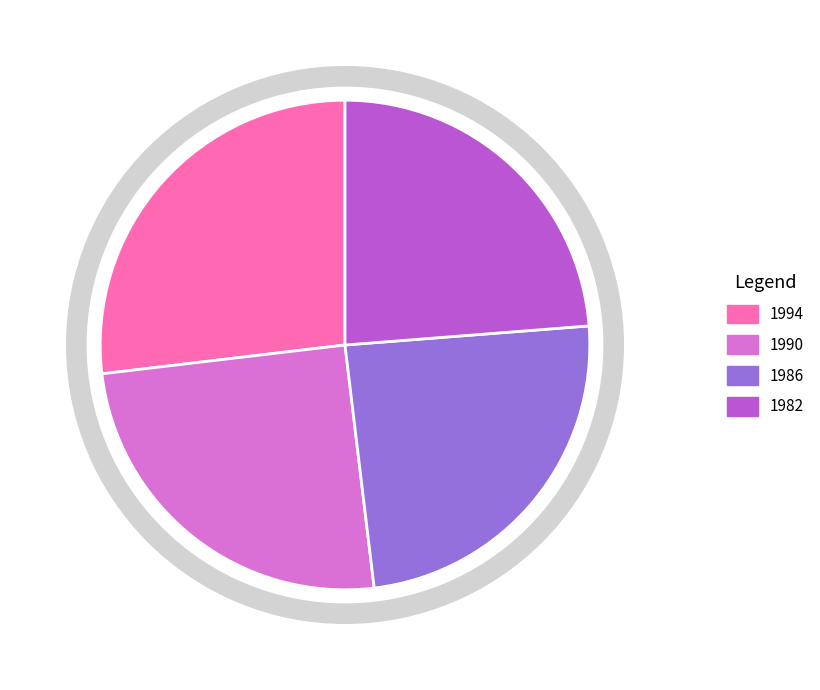

What percentage is the 1982 slice, to the nearest percent?

24%